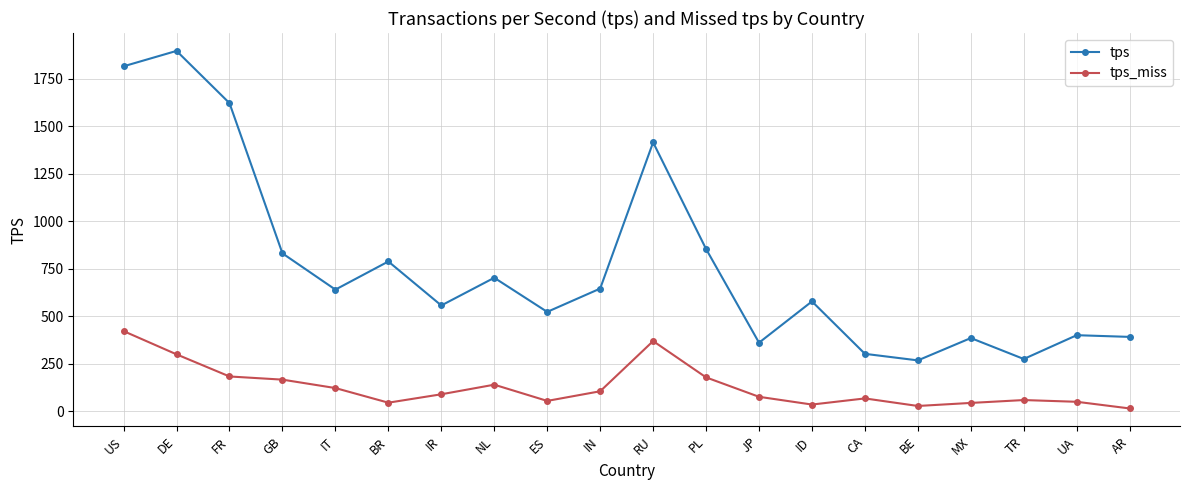

True or false: tps_miss and tps cross at least once.

False